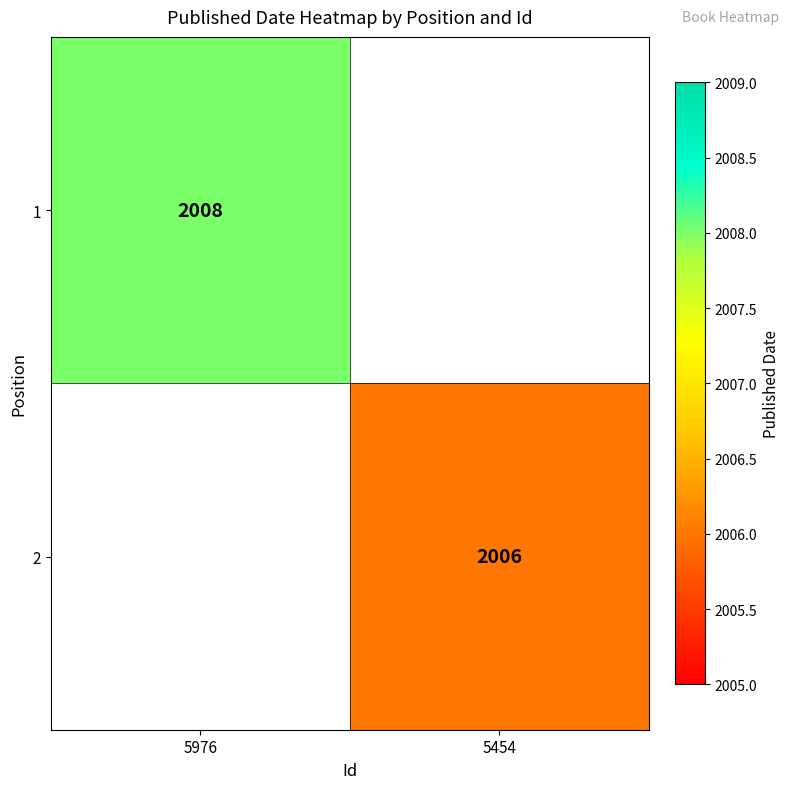

The 1 series shows 2008 at 5976. True or false?

True